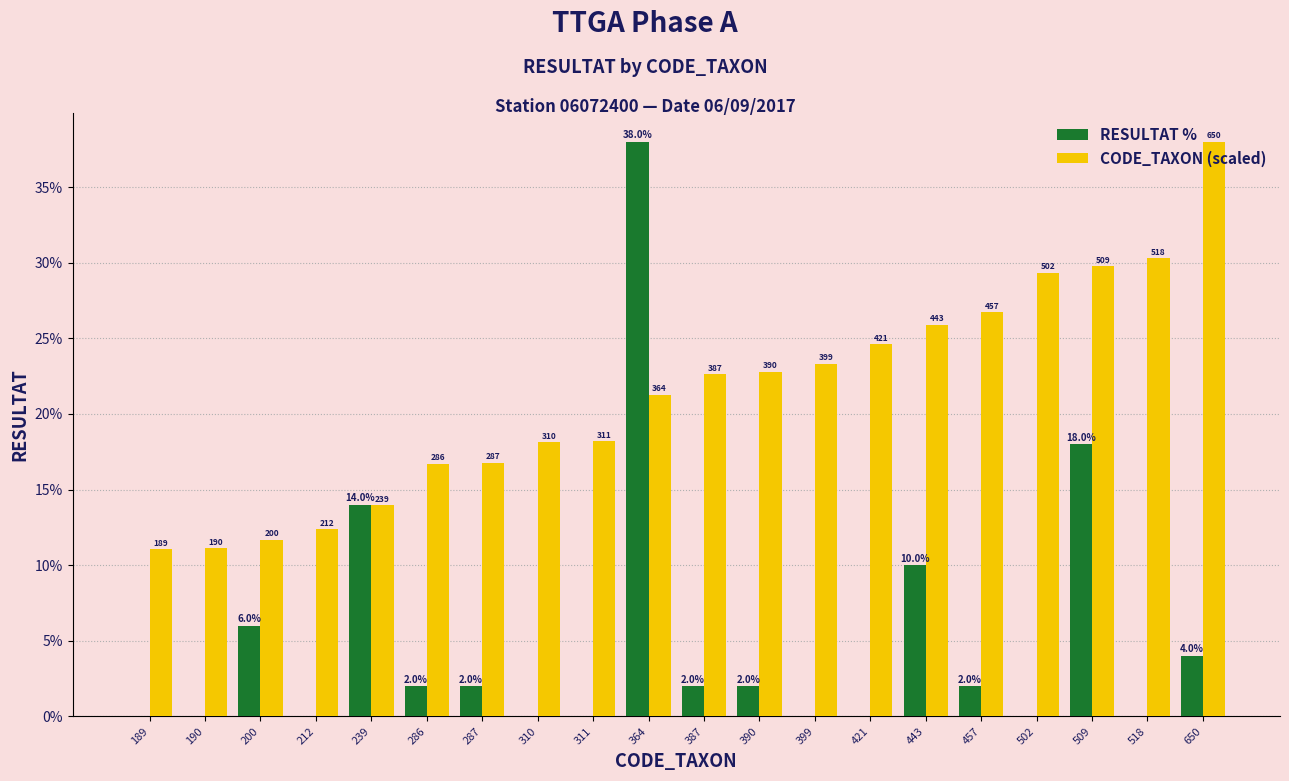

List the labels in order of RESULTAT % value, smallest first.

189, 190, 212, 310, 311, 399, 421, 502, 518, 286, 287, 387, 390, 457, 650, 200, 443, 239, 509, 364